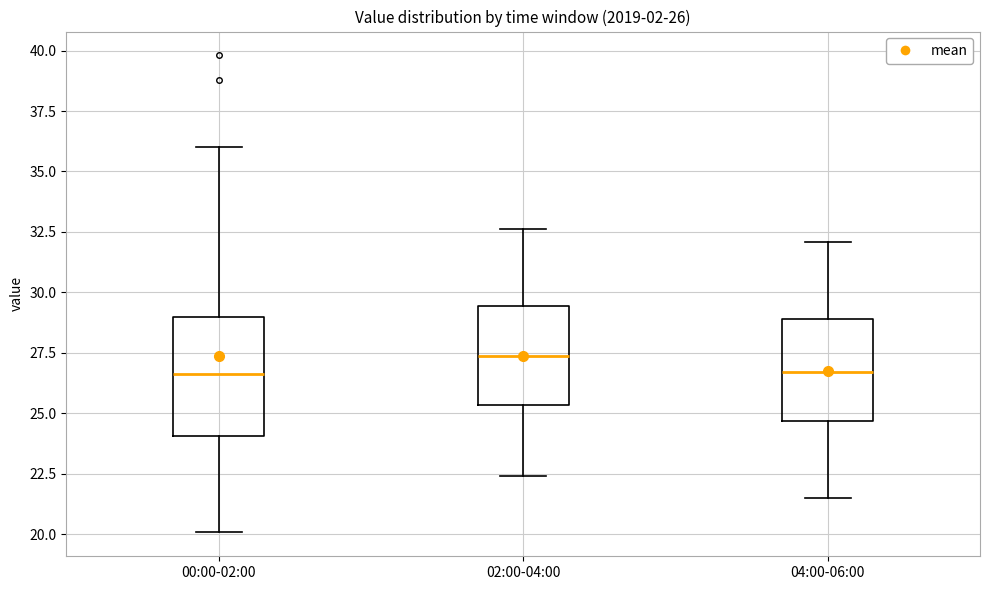

Comparing the boxes themselves (not the whiskers), which one is the tallest?

00:00-02:00